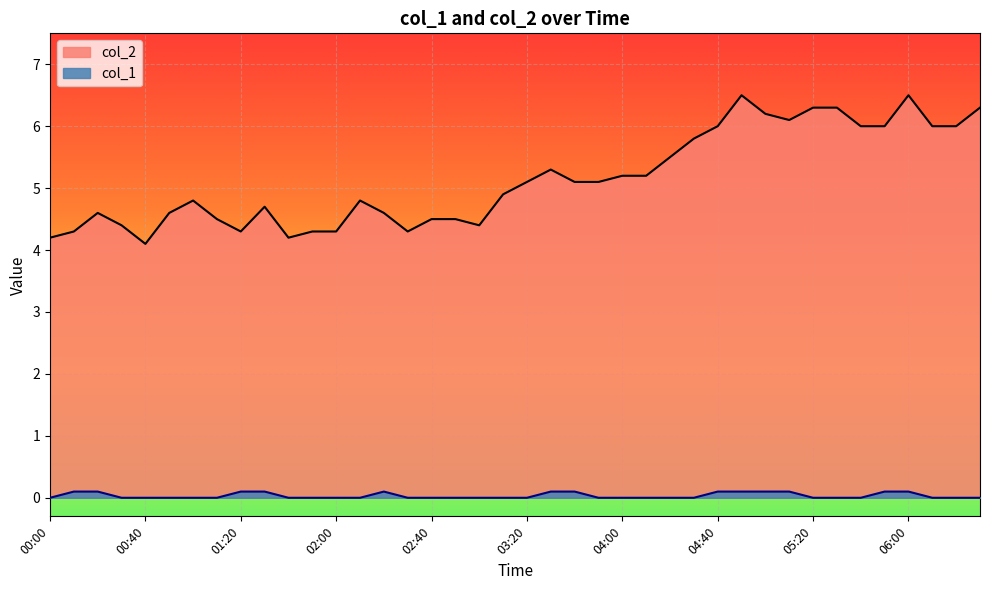

Which series has the largest range (max minus min)?

col_2